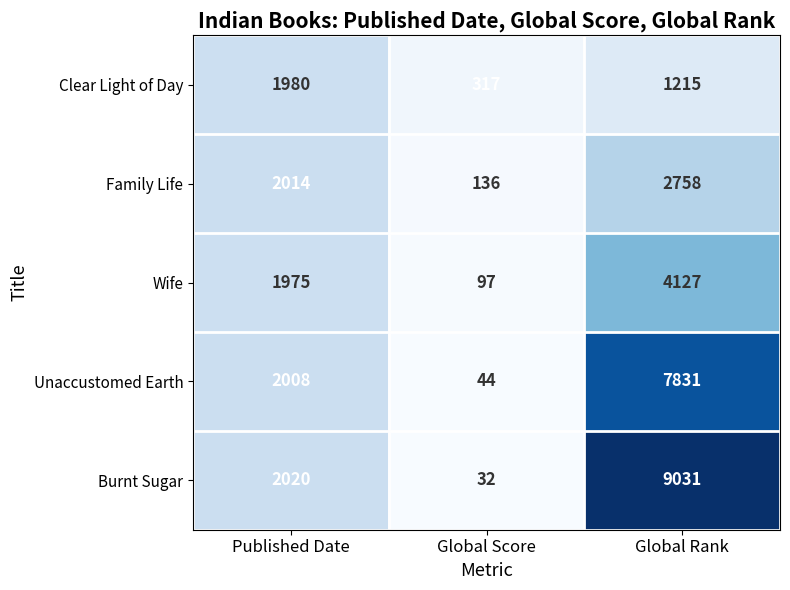

At which label is Burnt Sugar closest to 4531?

Published Date